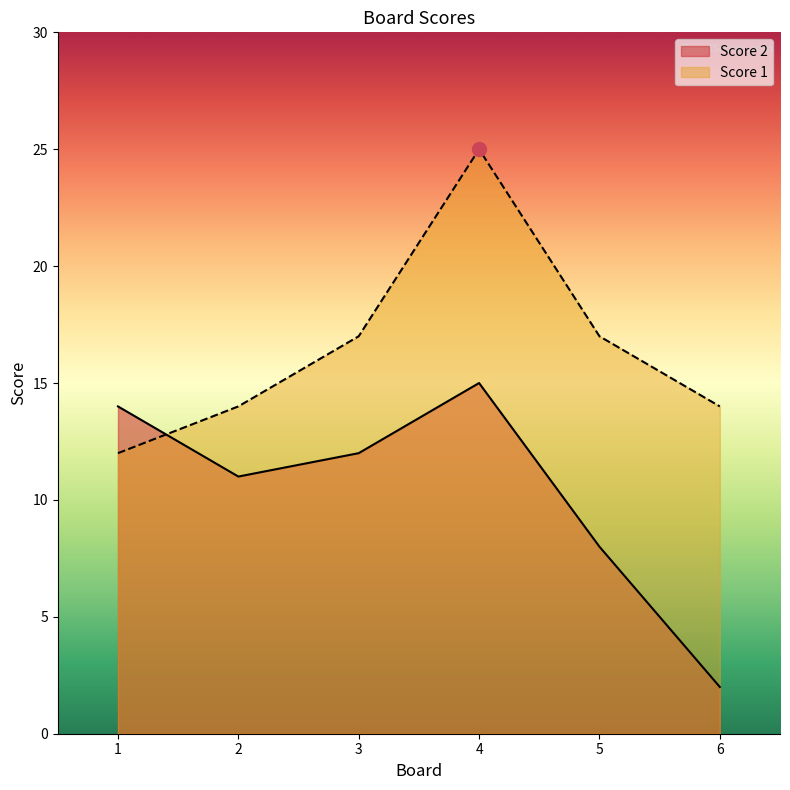

At which category does the chart reach its minimum across all series?

6